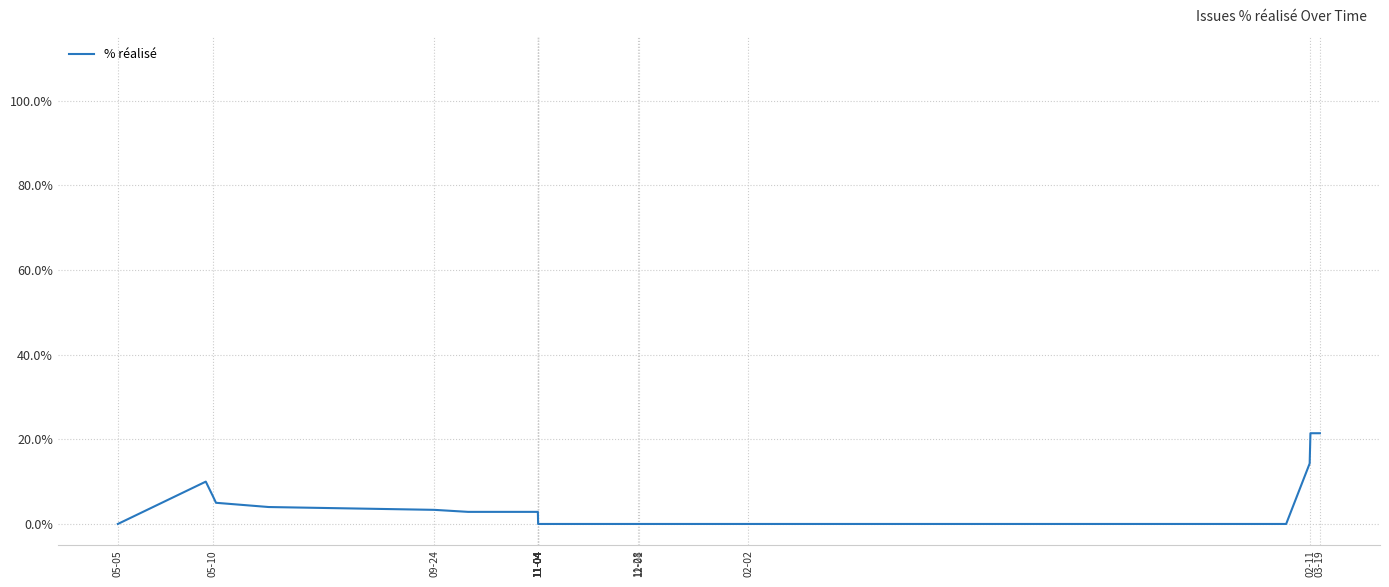

What is the difference between the values at 22 and 11-04?

2.9